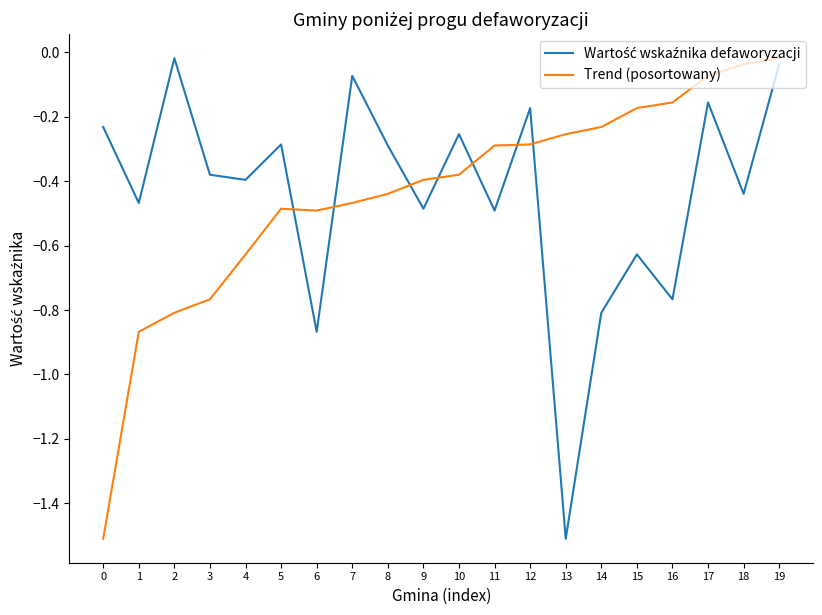

How many lines are shown in the chart?

2